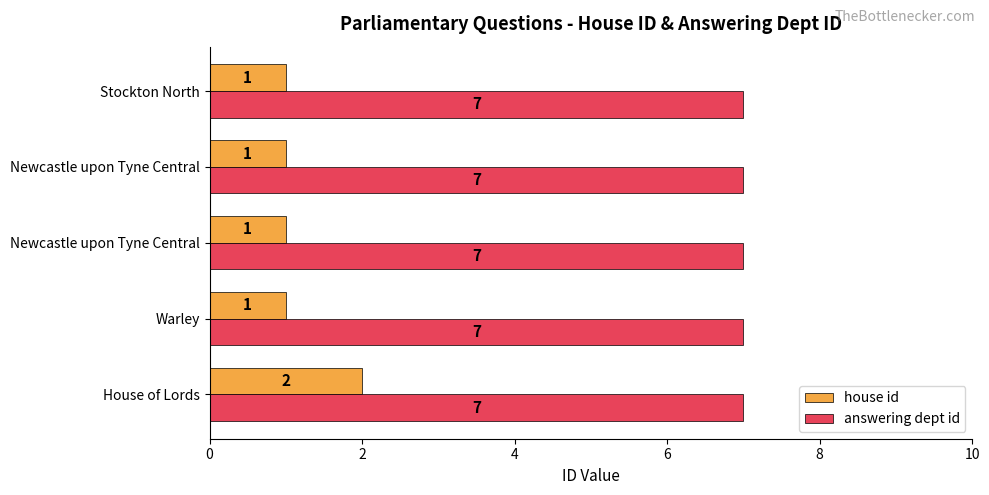

What is the average value of the answering dept id series?

7